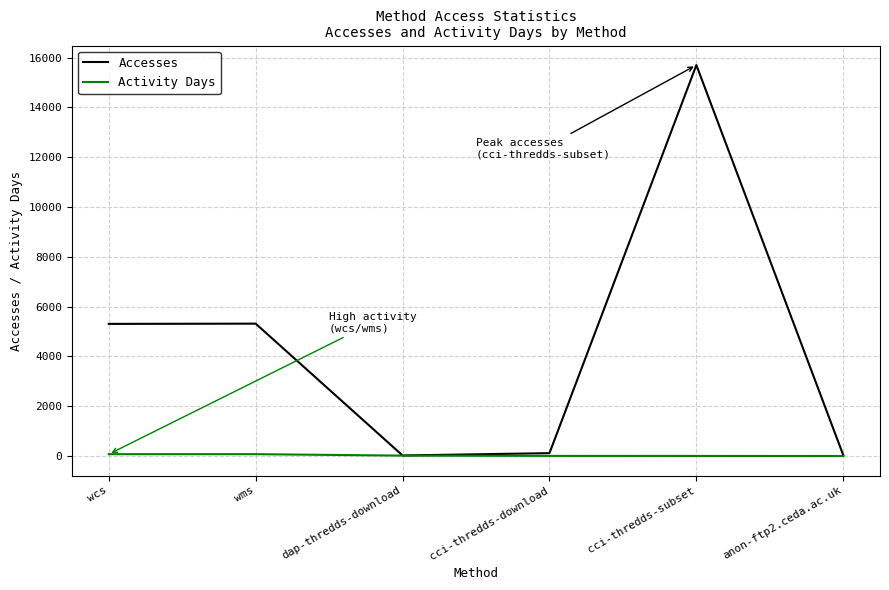

At how many categories does at least one series exceed 8916?

1